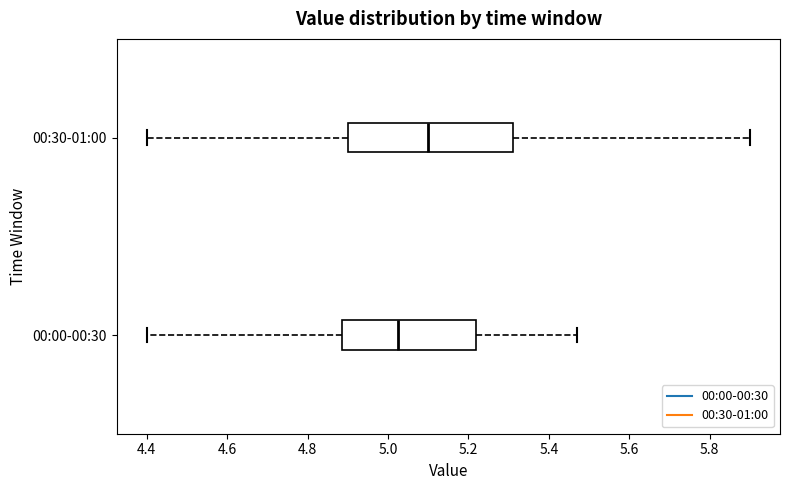

Which box has the furthest to the left median line?

00:00-00:30